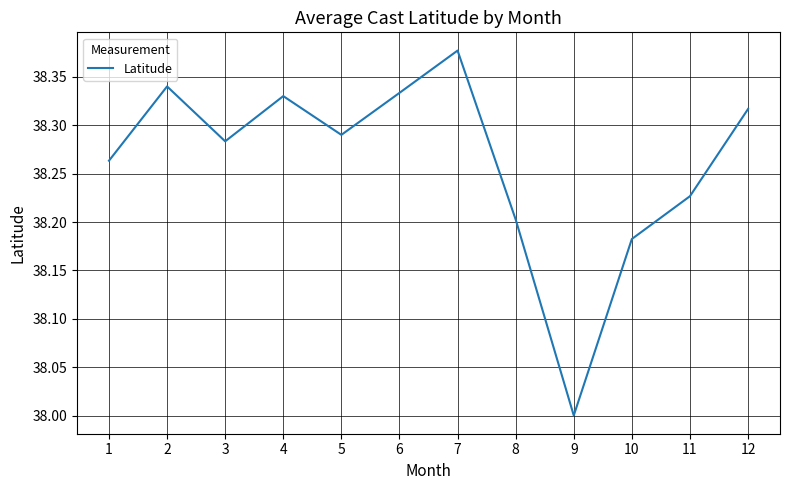

Between 1 and 7, which is larger?

7